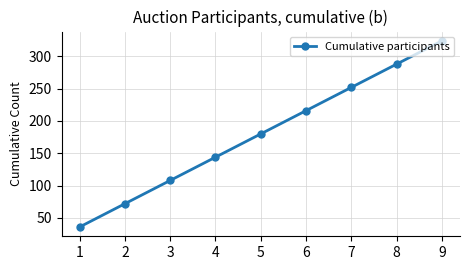

Reading left to right, extract all data points from this chart.

36	72	108	144	180	216	252	288	324